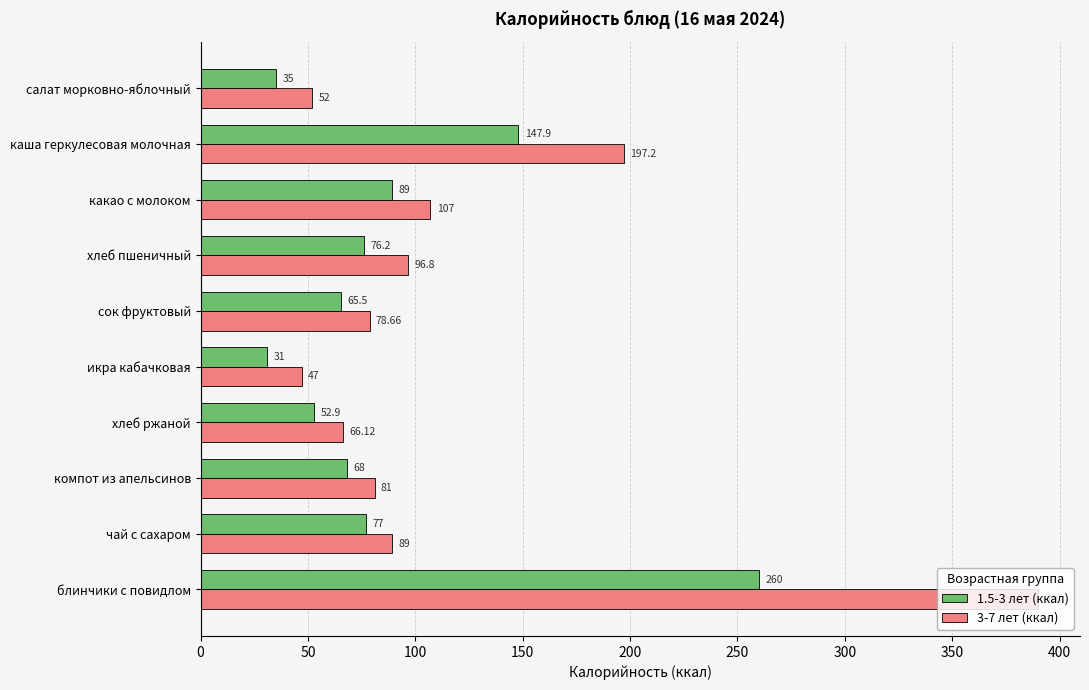

Which series has the widest spread of values?

3-7 лет (ккал)